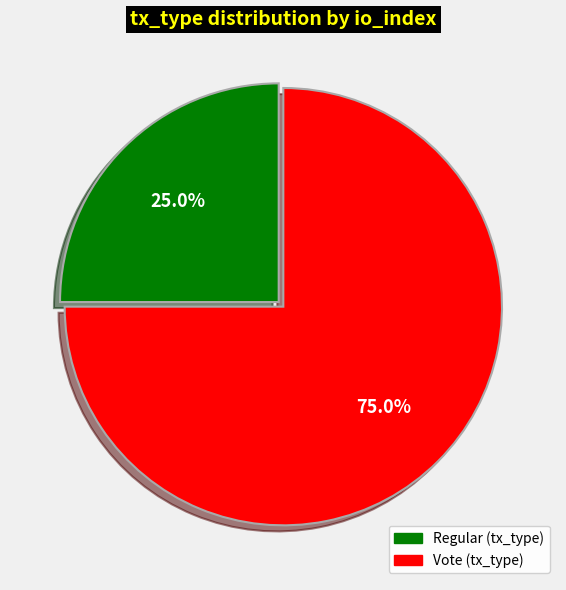

Does any single category account for the majority?

Yes